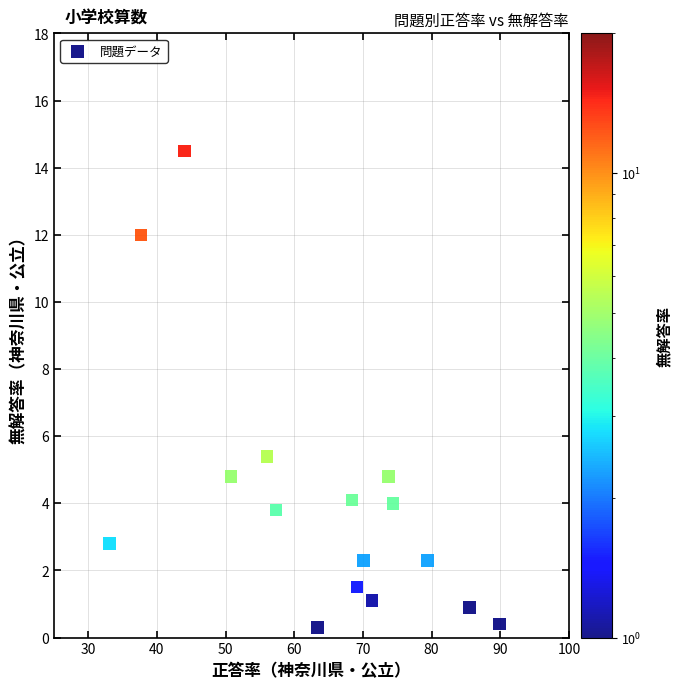

What is the range of X values (max minus min)?

56.8